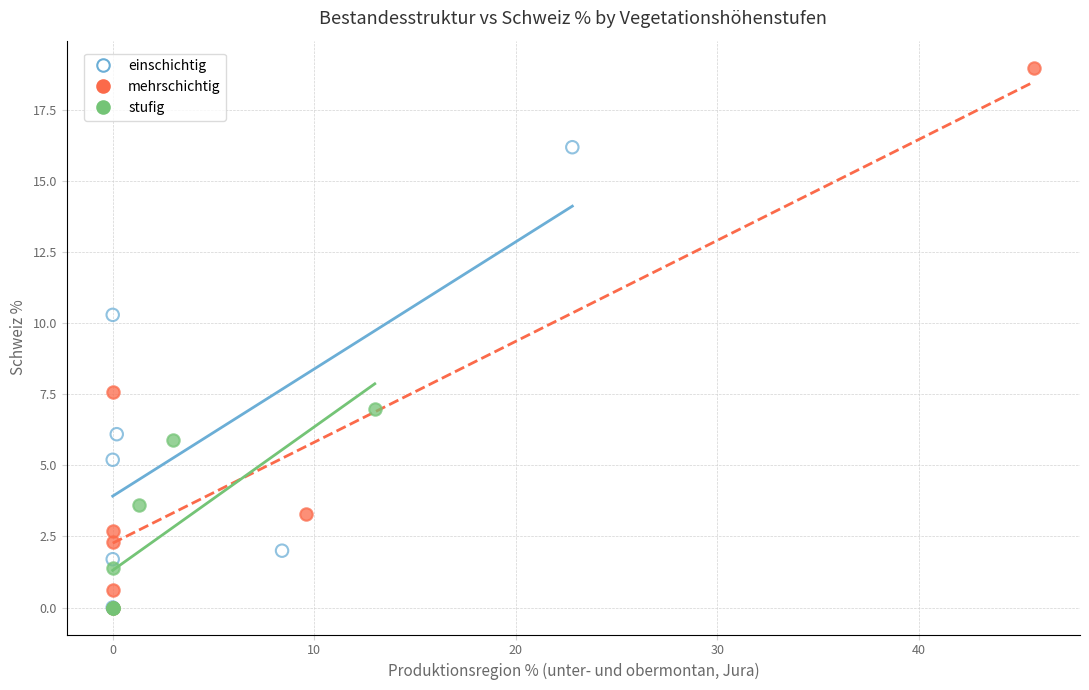

Which series has the widest spread of Y values?

mehrschichtig